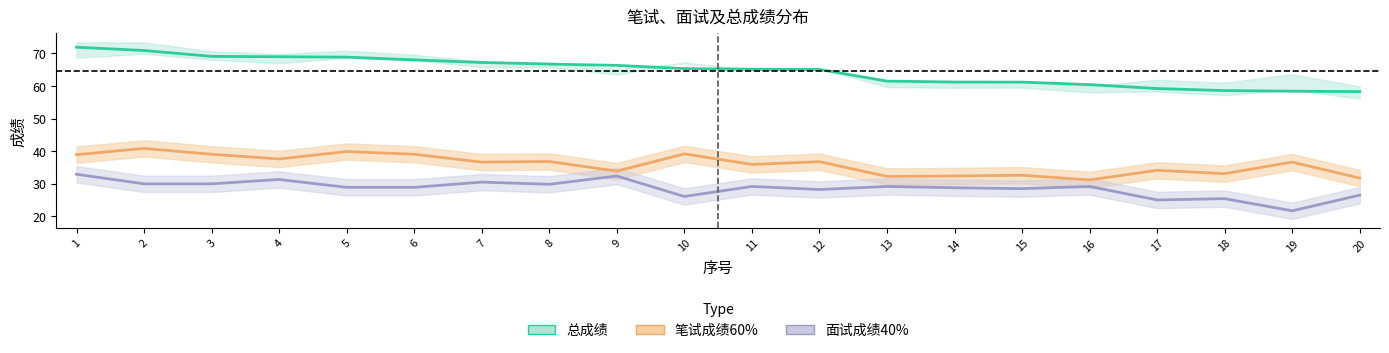

What is the greatest value displayed?

71.9